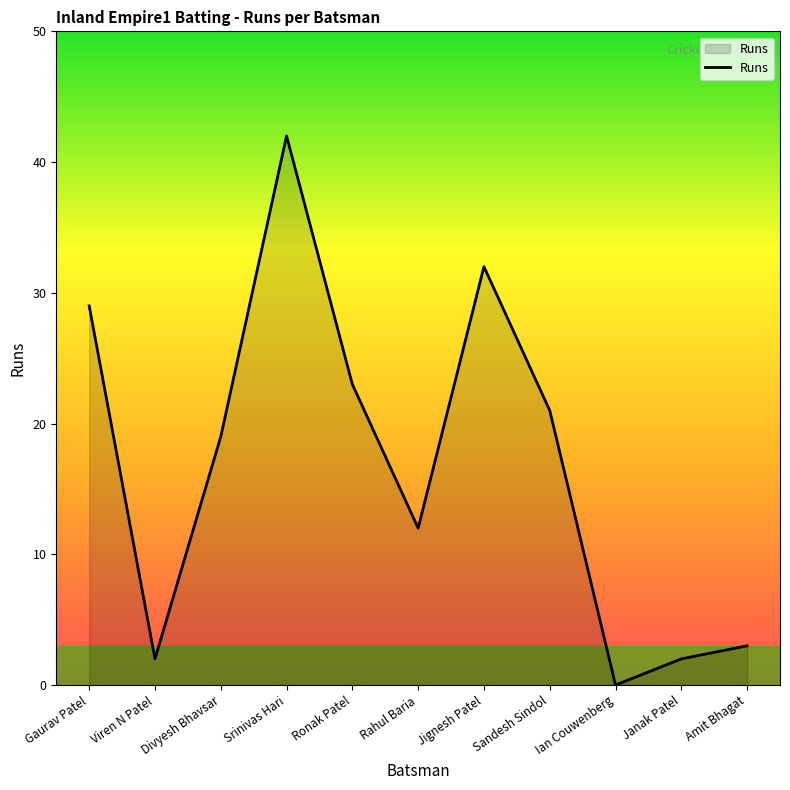

What is the greatest value displayed?

42